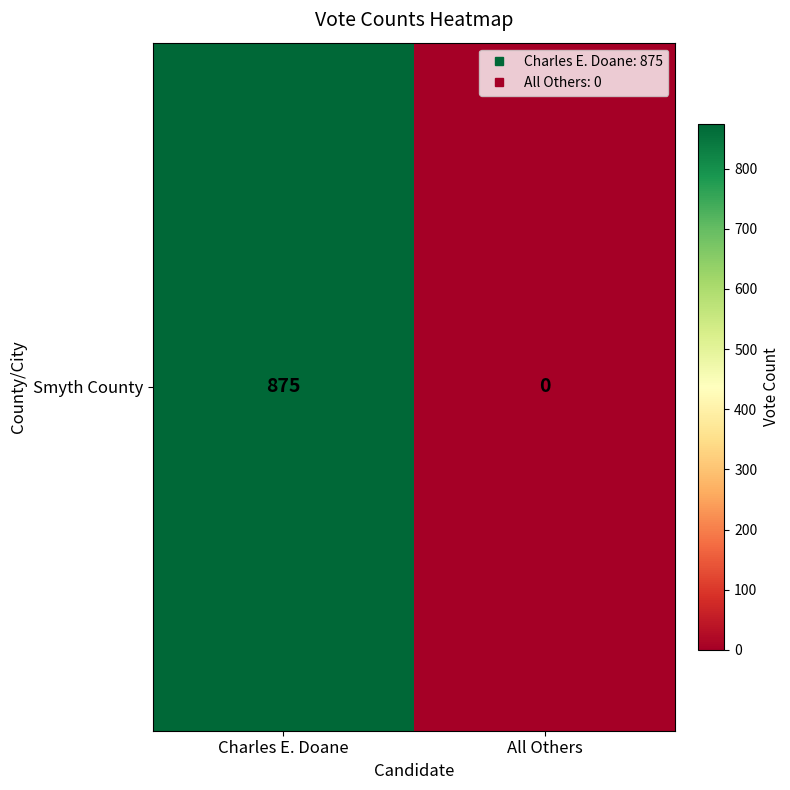

Which label corresponds to the smallest value in the chart?

All Others